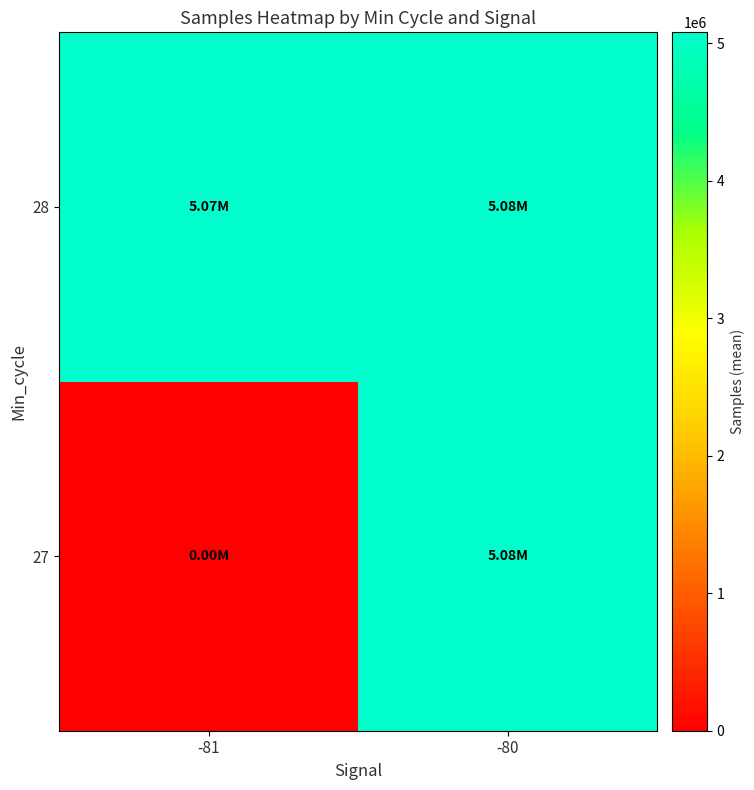

What is the total value across all series at -81?

5074268.9